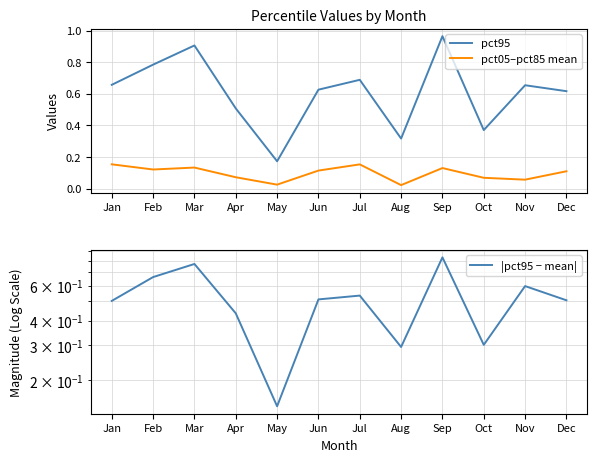

True or false: pct05–pct85 mean and pct95 cross at least once.

False